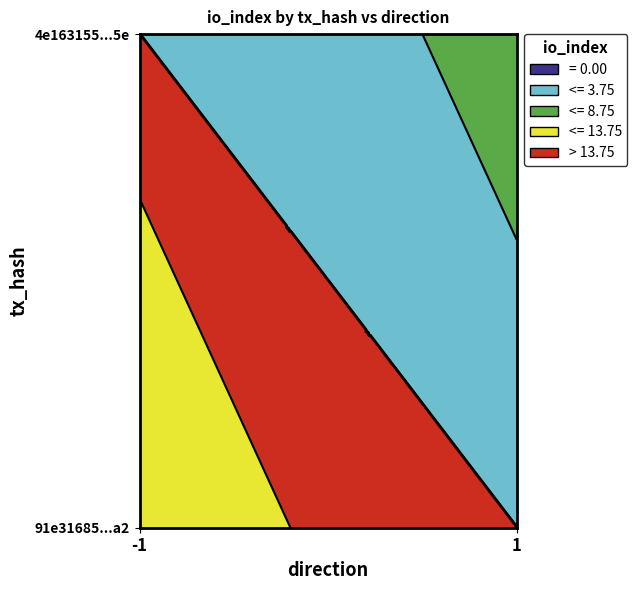

Which series changed the most between direction and io_index?

91e31685a7c4f784e44a7238be029208da9c6a2